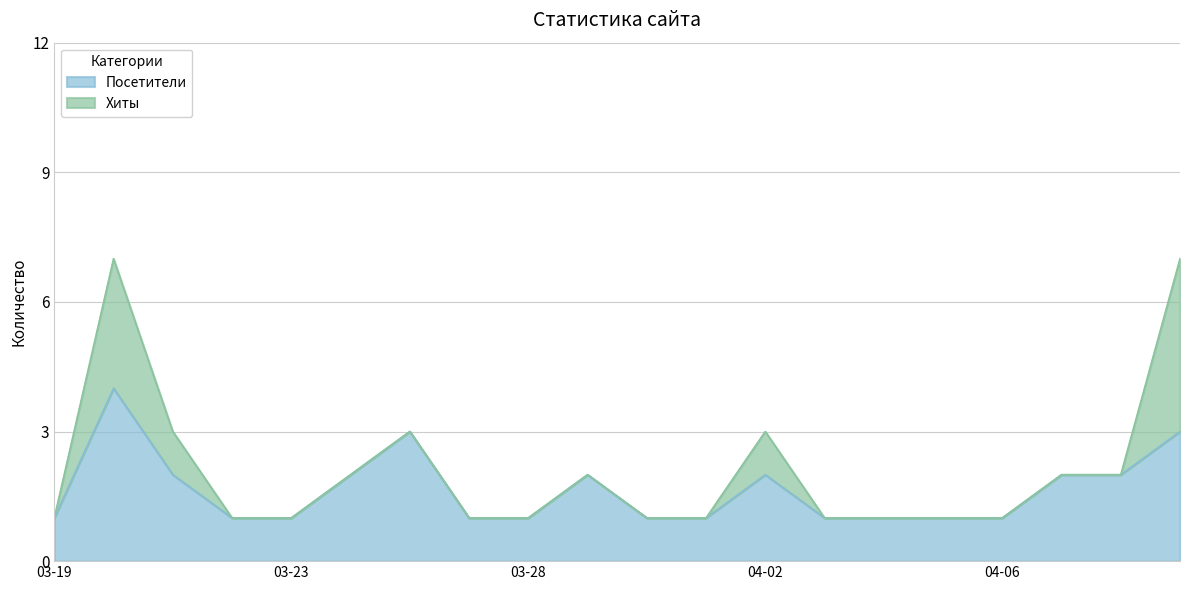

How many categories are shown in the chart?

20